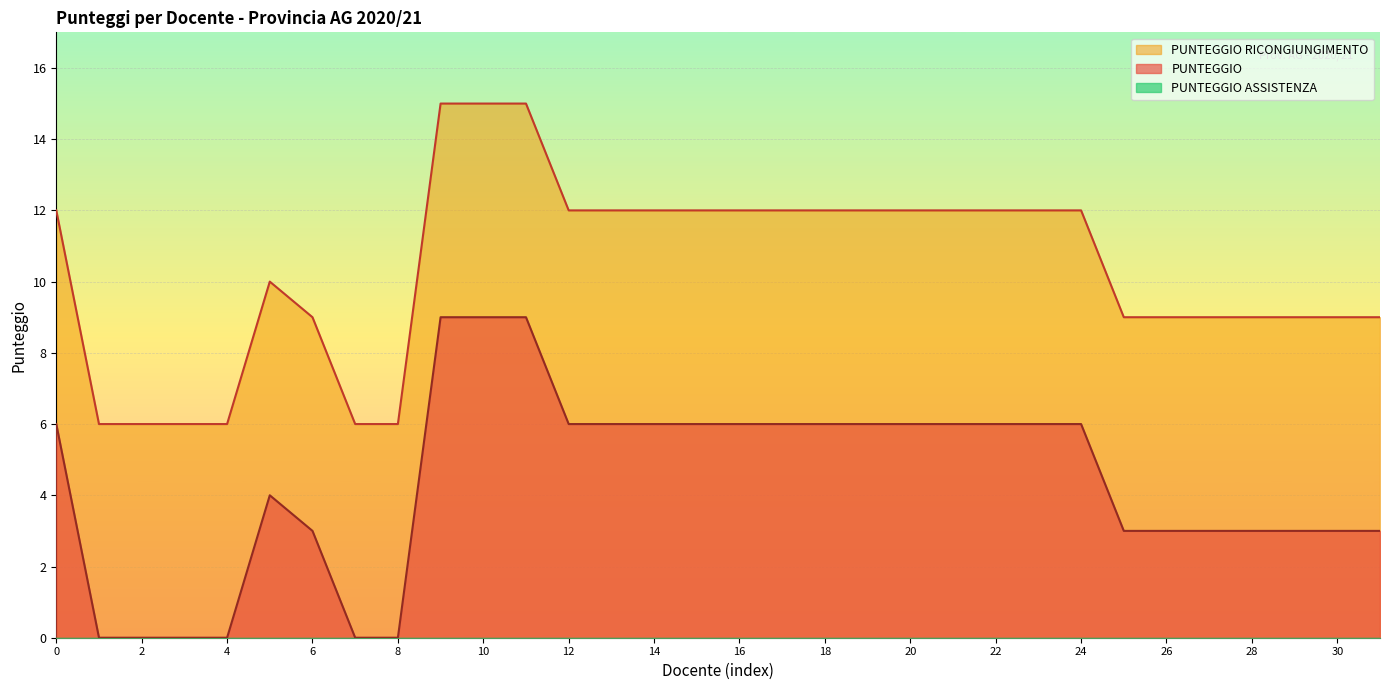

How many data points in PUNTEGGIO are above 12?

3